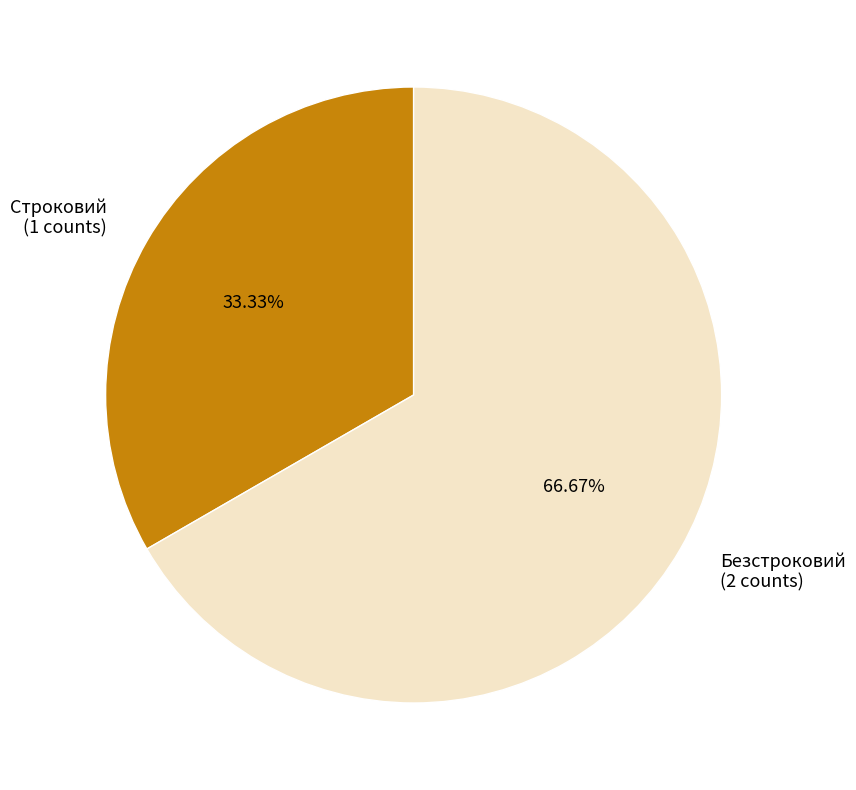

To the nearest percent, what is the average slice percentage?

50%